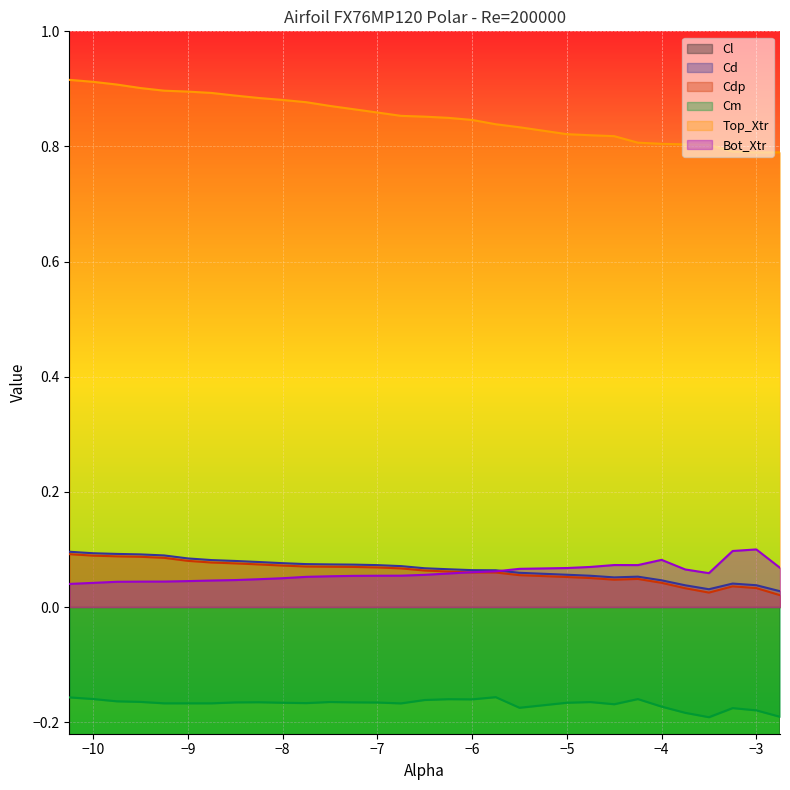

True or false: Top_Xtr and Bot_Xtr cross at least once.

False